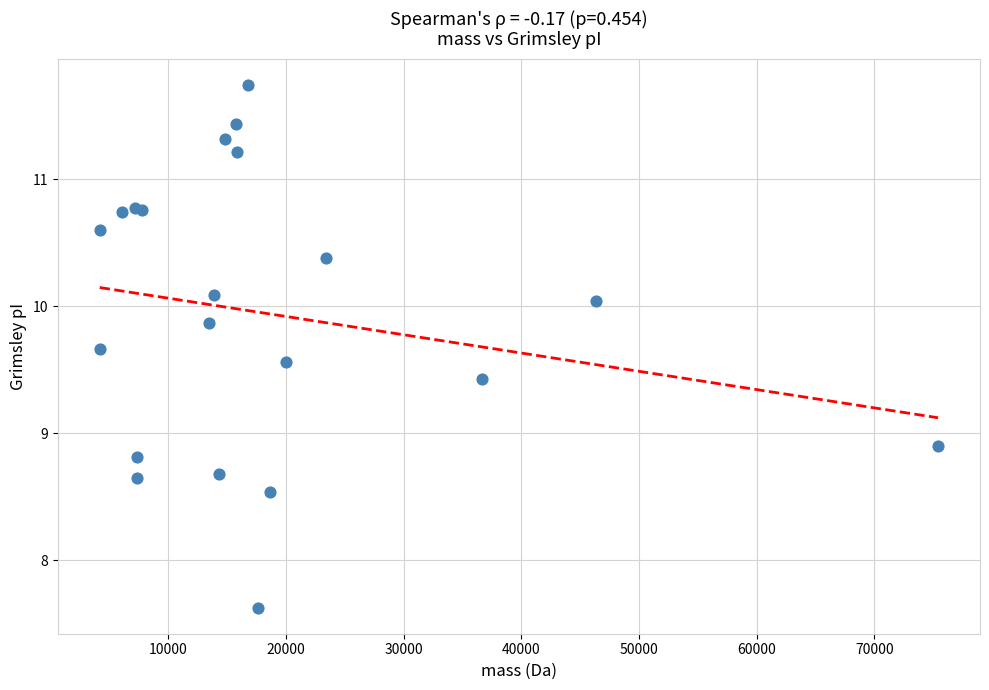

What Y value in the scatter plot is closest to 9?

8.9